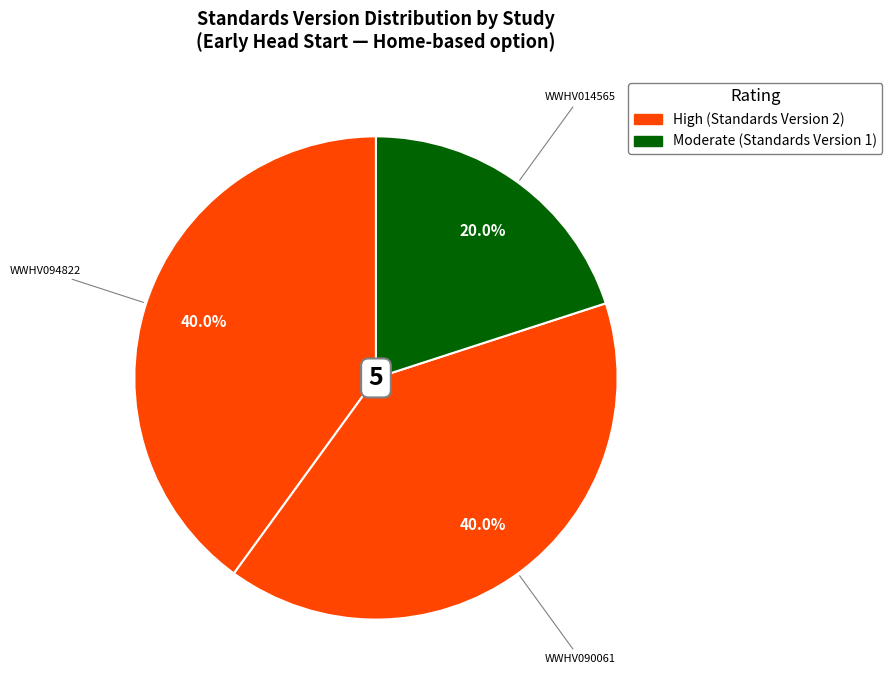

Count the number of slices in the pie.

3